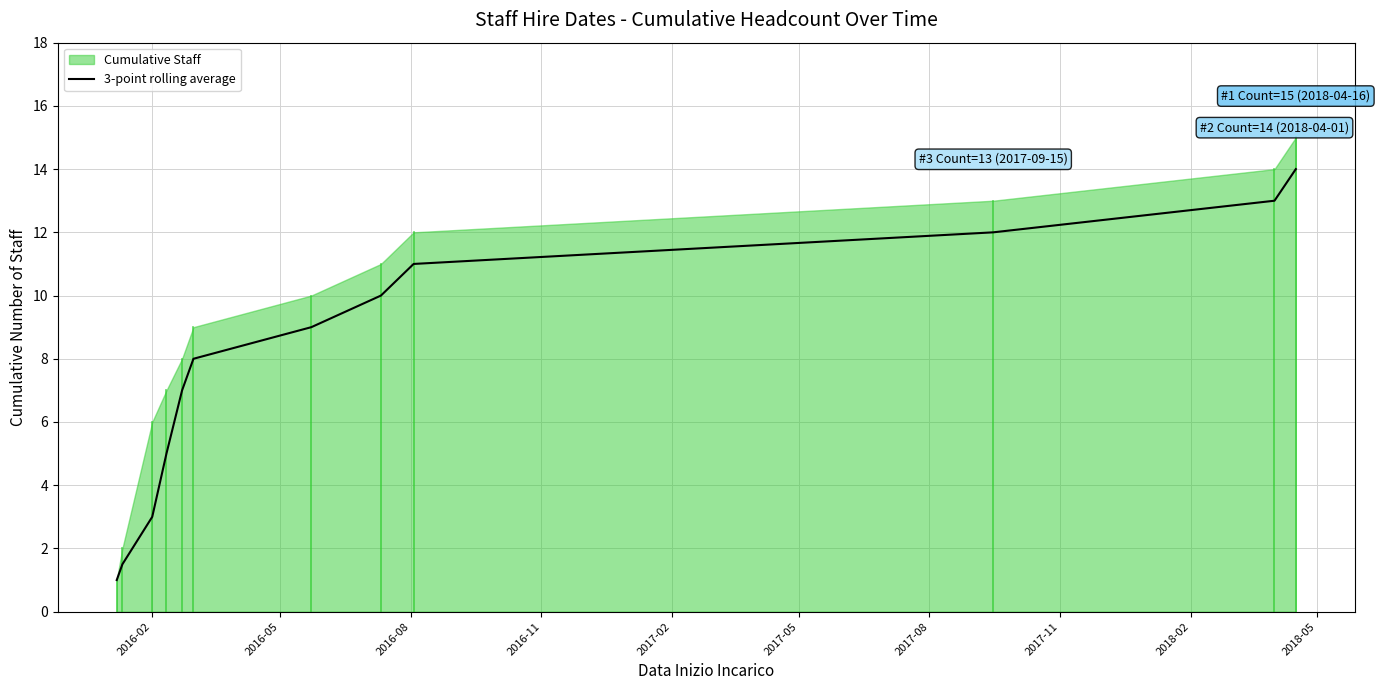

What is the minimum value for 3-point rolling average?

1.0